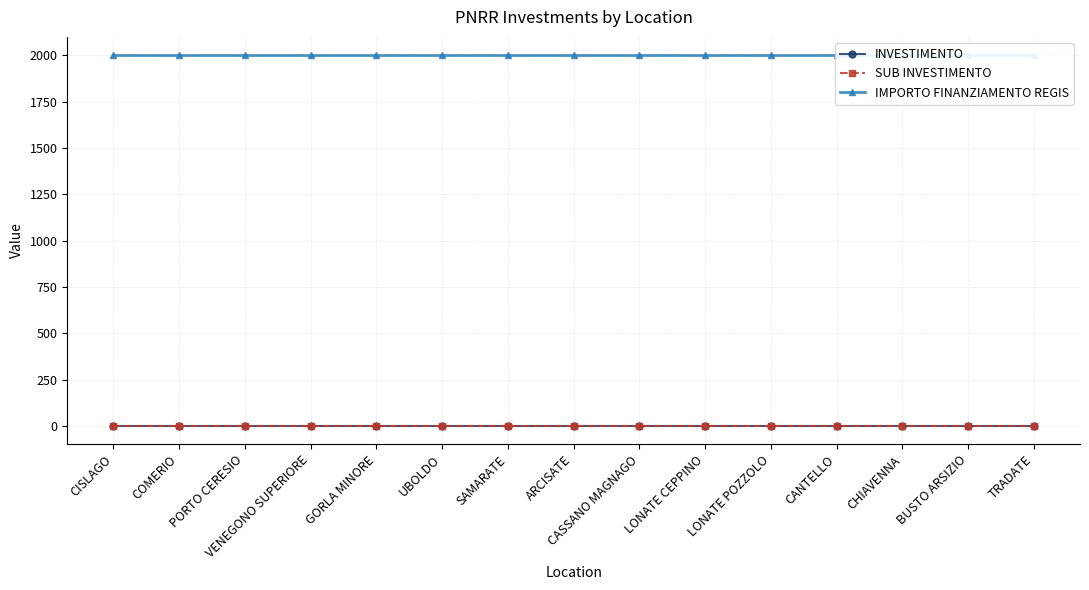

At which category is the sum across all series the highest?

CISLAGO